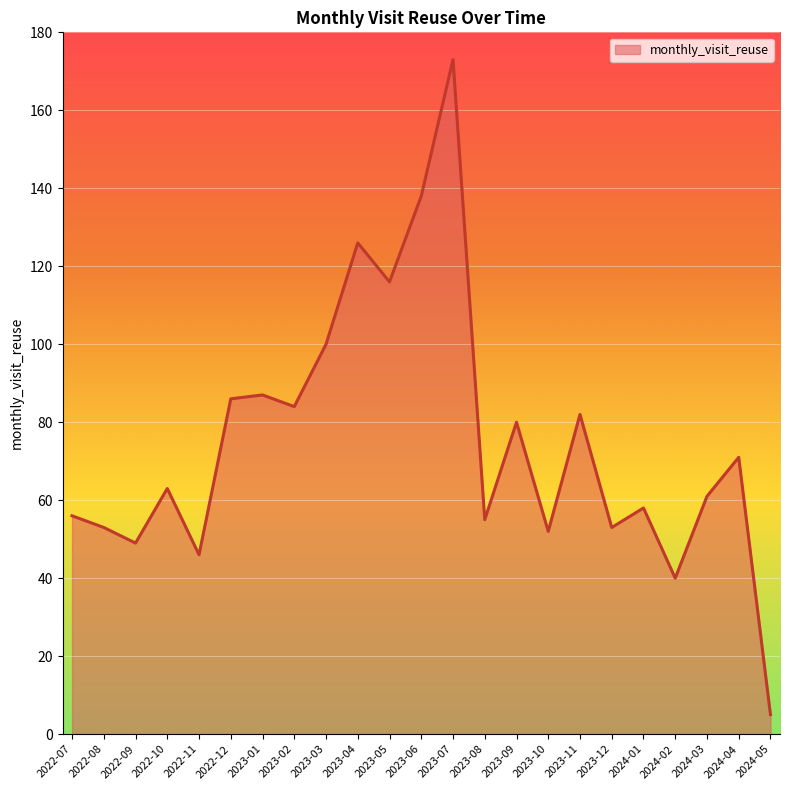

Which has a higher value, 2024-03 or 2023-10?

2024-03